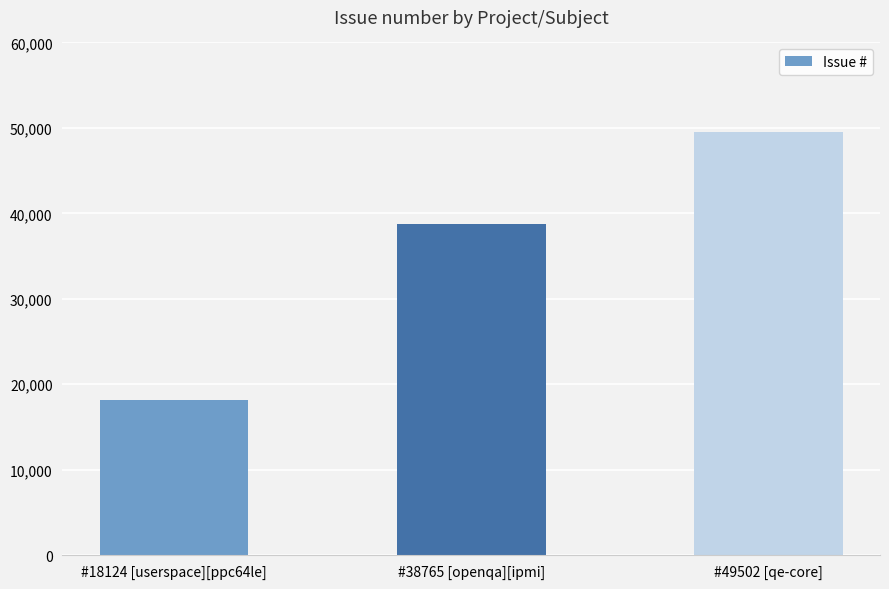

Count the number of categories in the chart.

3